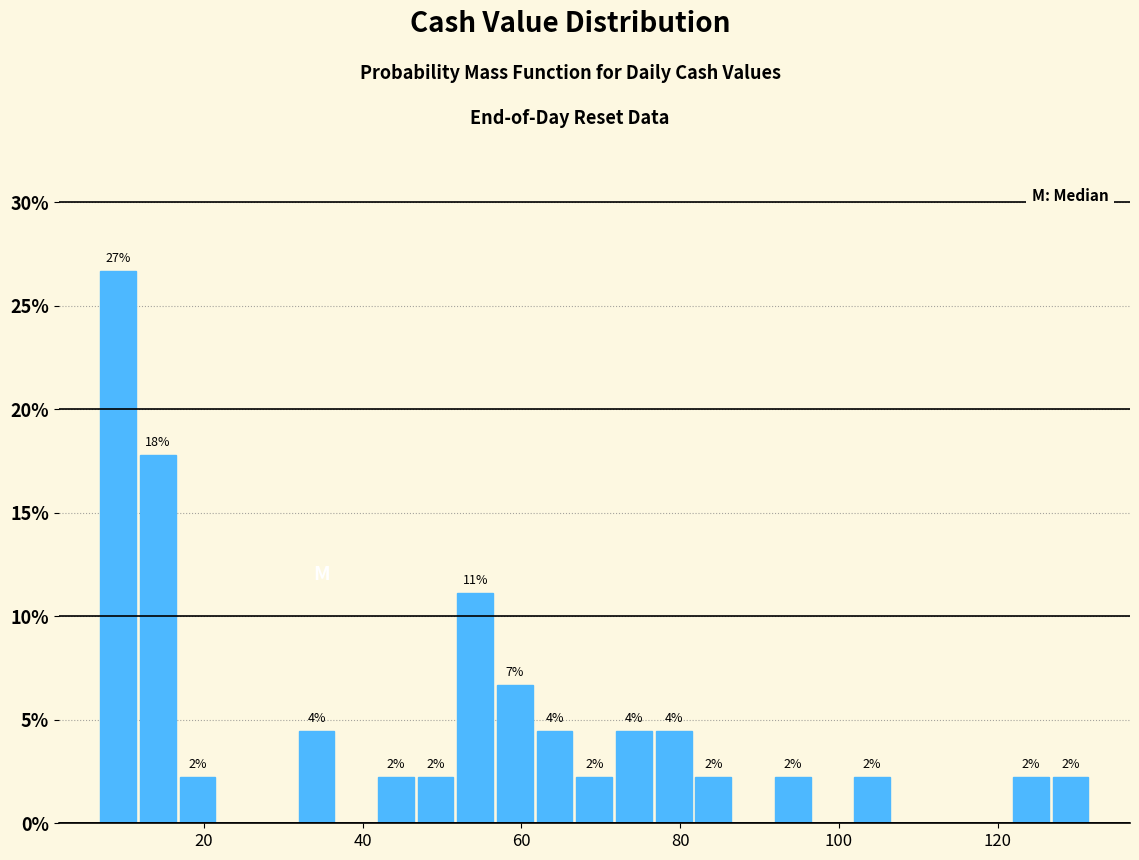

Read against the x-axis, roughly where is the centre of the tallest bar?

10